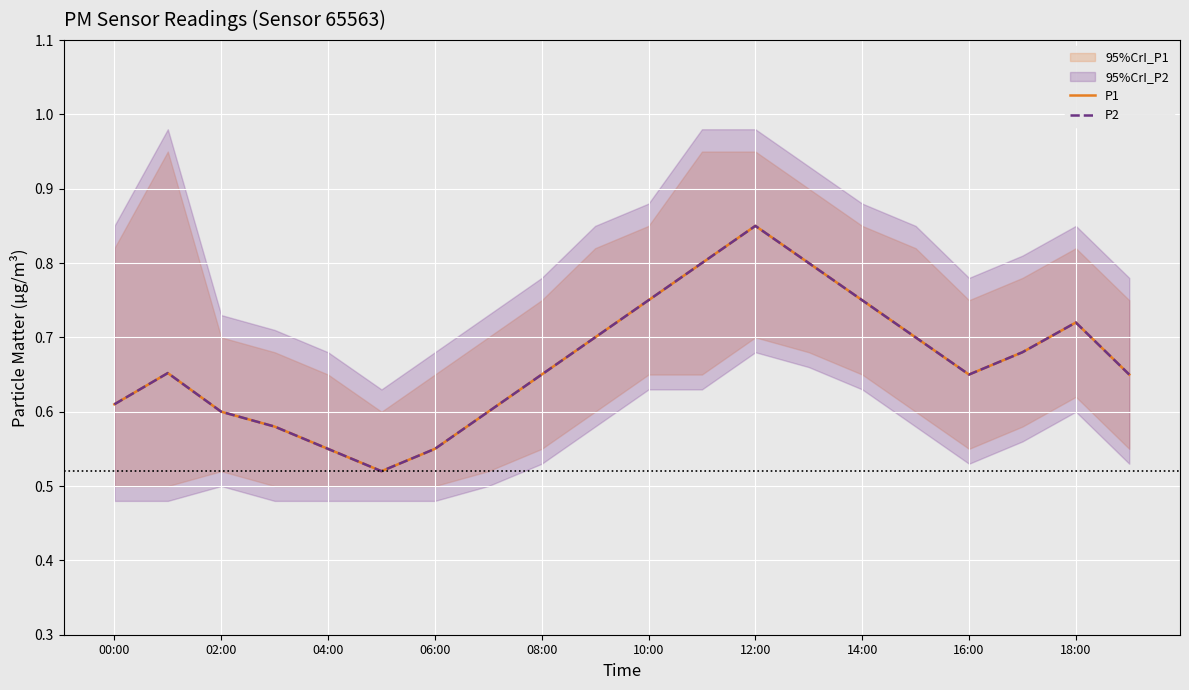

Which series has the widest spread of values?

P1